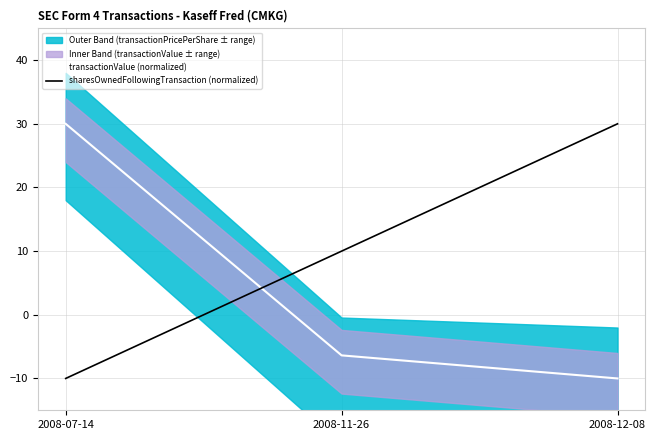

What is the difference between the sharesOwnedFollowingTransaction (normalized) values at 2008-12-08 and 2008-07-14?

40.0